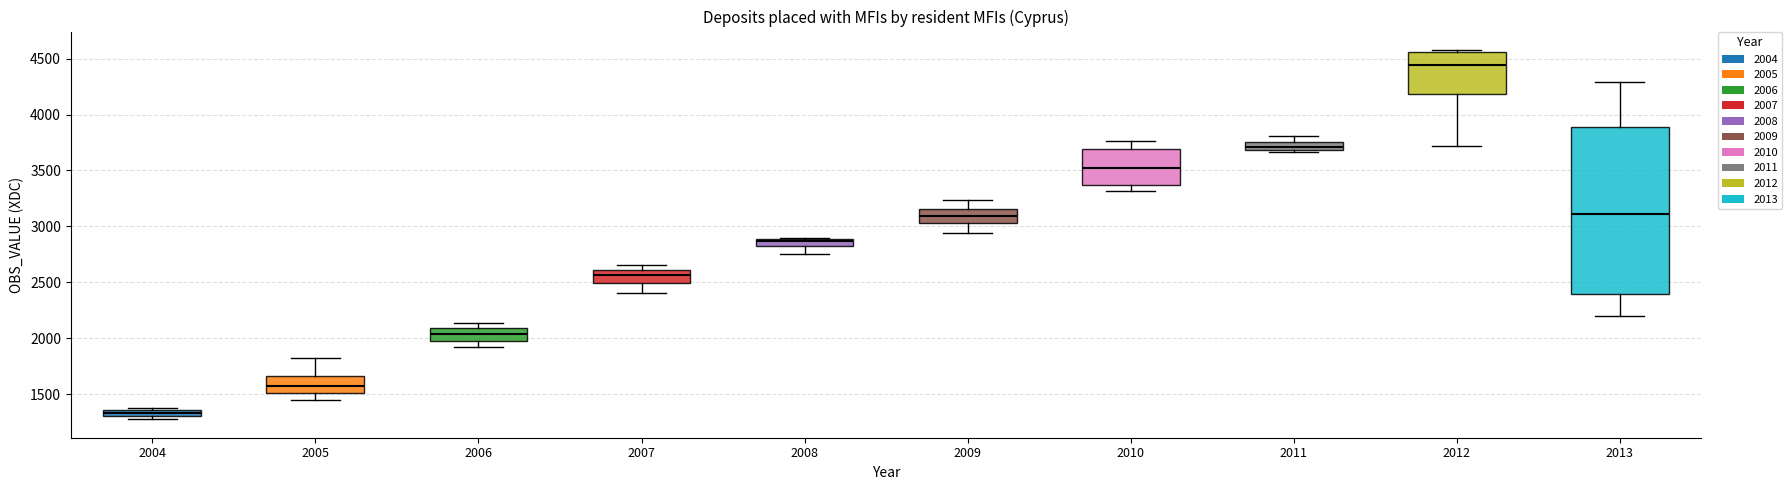

Comparing the boxes themselves (not the whiskers), which one is the tallest?

2013